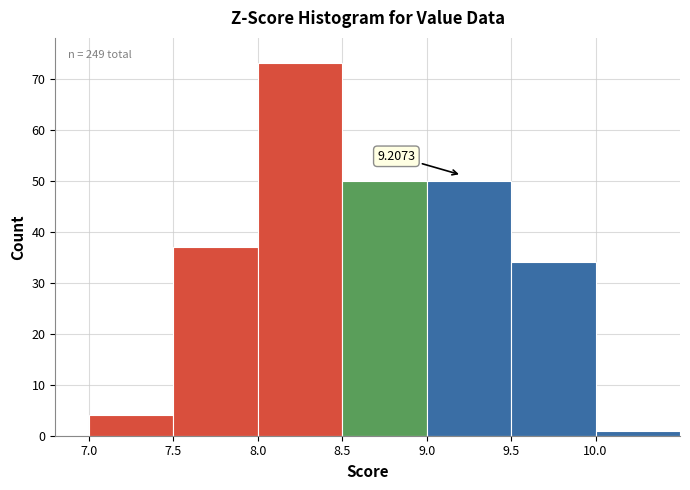

Which range on the x-axis has the tallest bar?

8.0 to 8.5